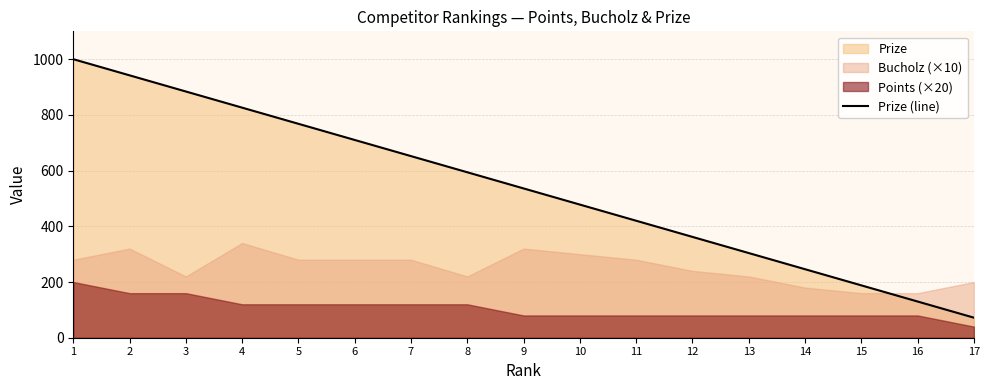

The value at 15 is 109. True or false?

False